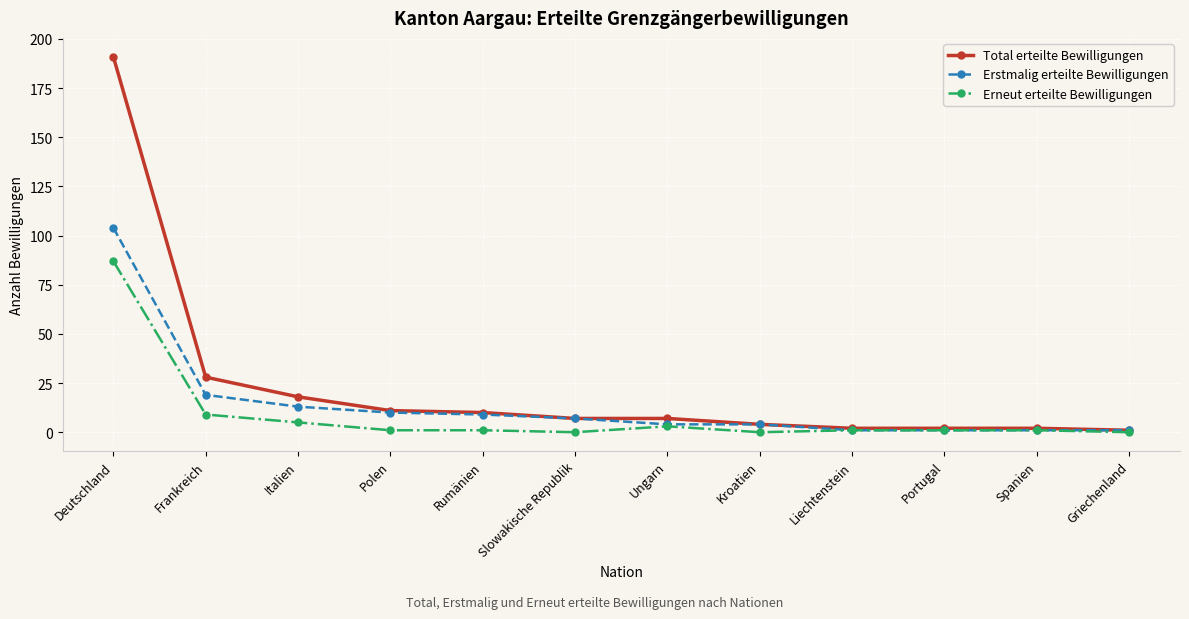

Which series has the largest total across all categories?

Total erteilte Bewilligungen